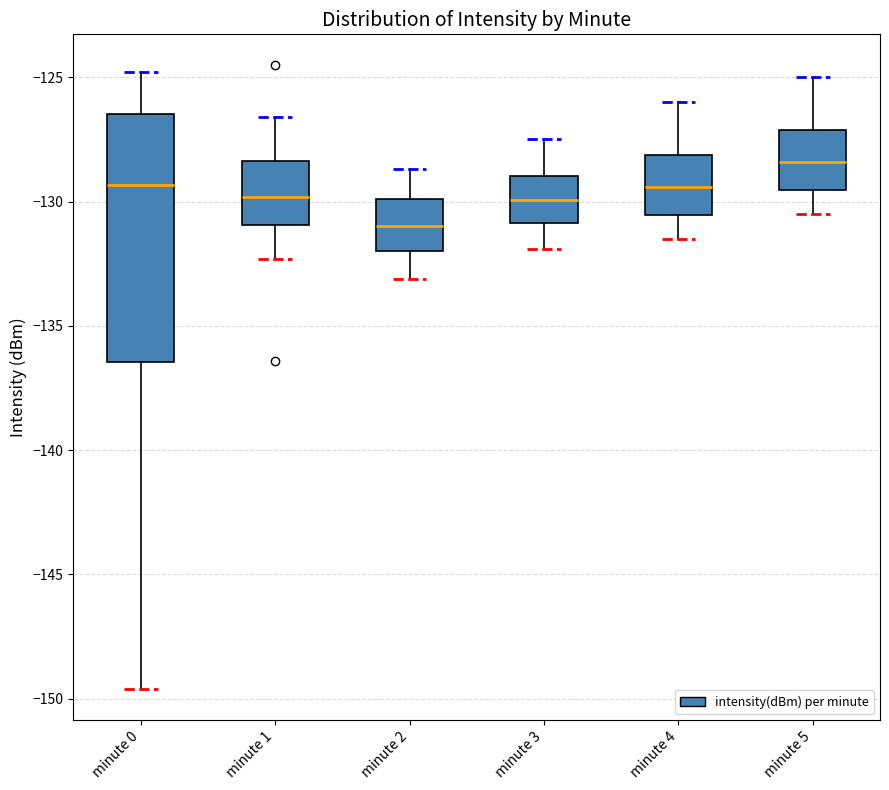

Which box is the tallest, from its lower edge to its upper edge?

minute 0